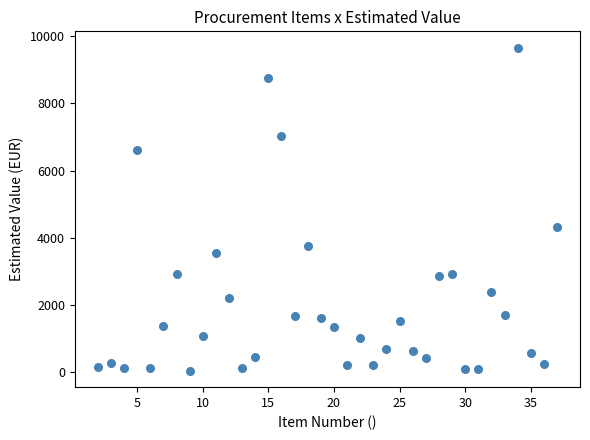

What is the range of Y values (max minus min)?

9650